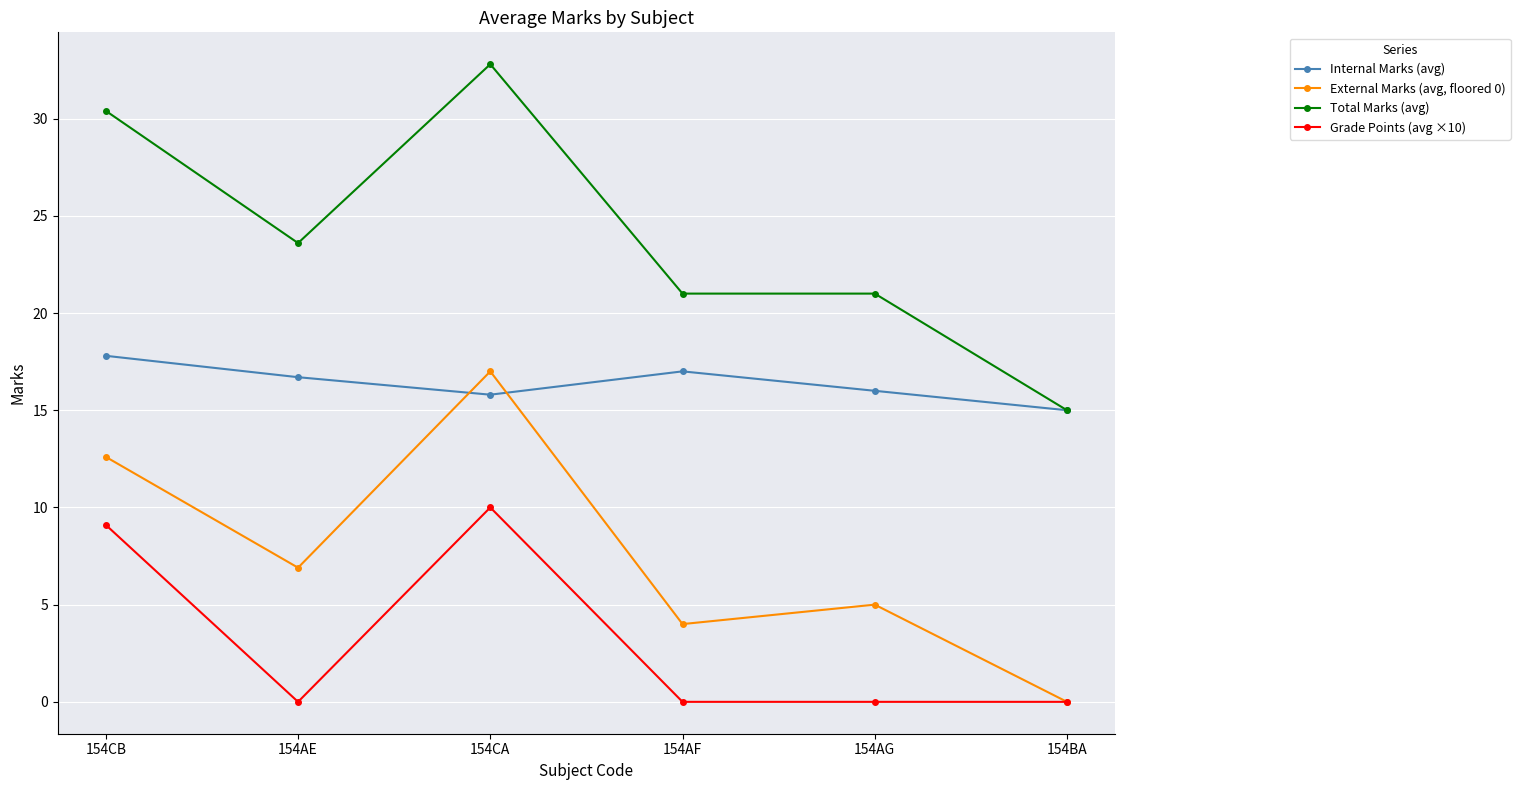

Which series has the widest spread of values?

Total Marks (avg)